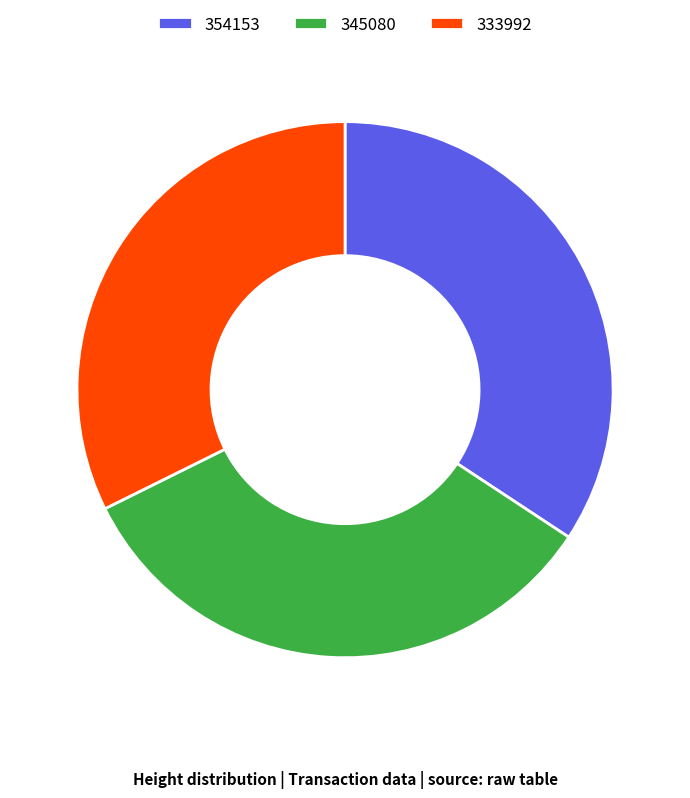

Approximately how many times larger is the value at 354153 compared to 333992?

1.1